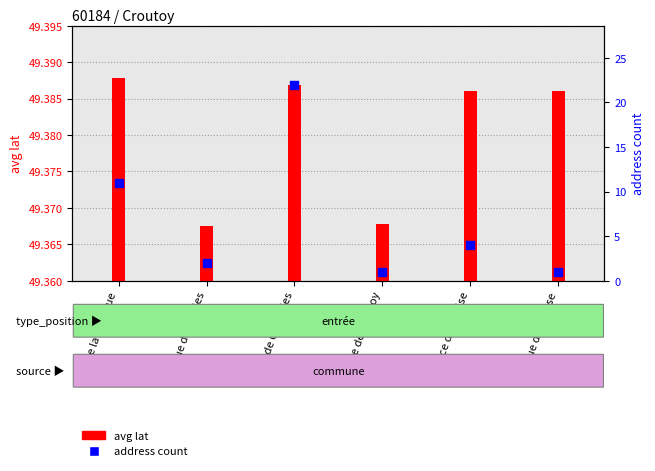

Which series has the largest total across all categories?

avg lat